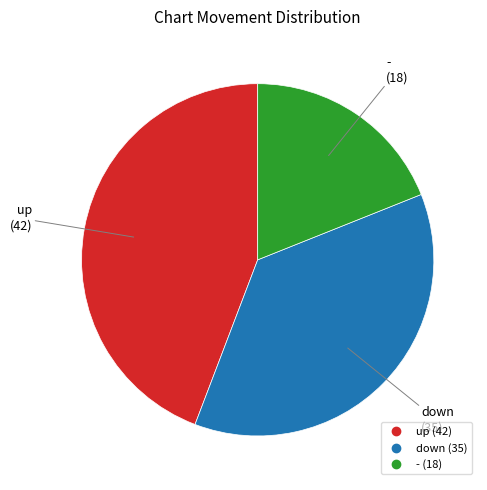

Between - and up, which is larger?

up